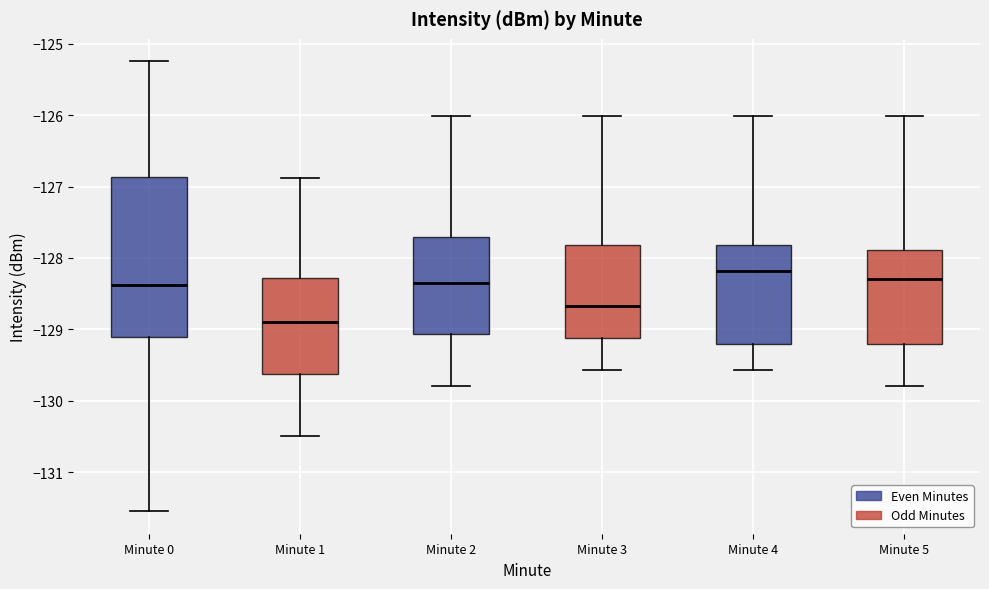

Where does the lower whisker of the box for Minute 1 end on the y-axis? The values are not printed on the chart, so give them approximately, as read against the axis.

-130.5